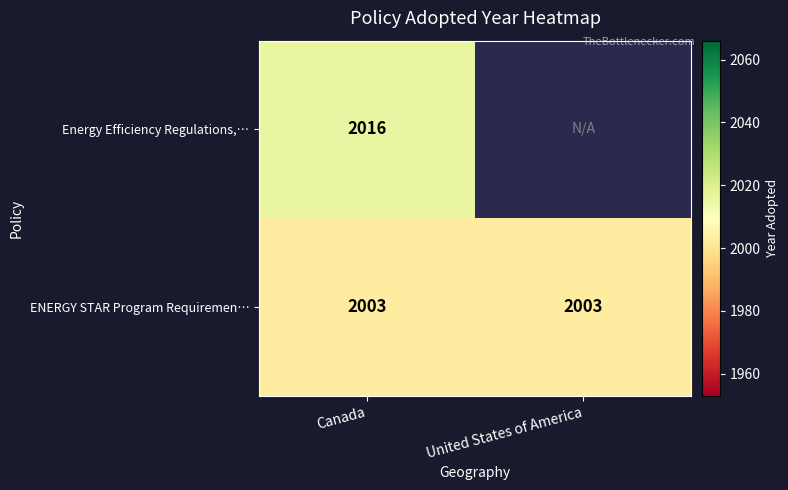

Is it true that Energy Efficiency Regulations,… equals 3131.9 at Canada?

False